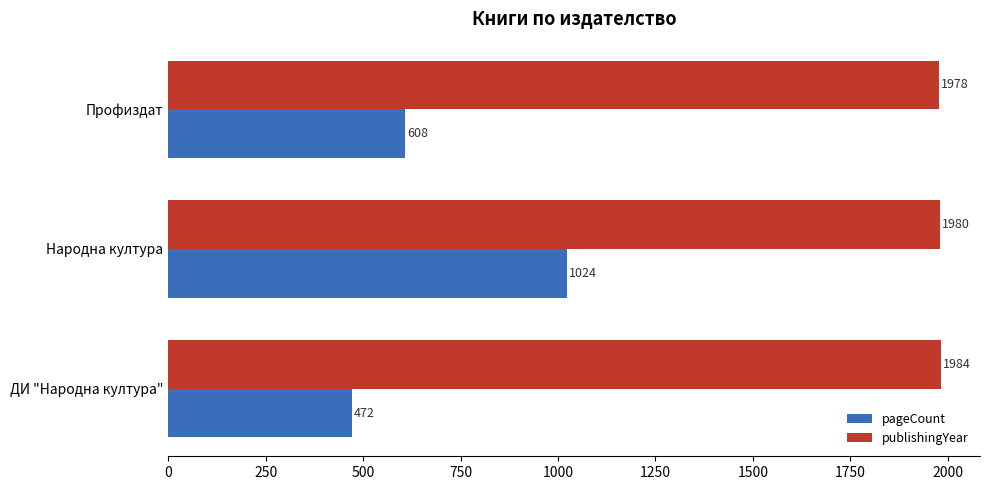

How many pageCount values are between 472 and 1024?

3